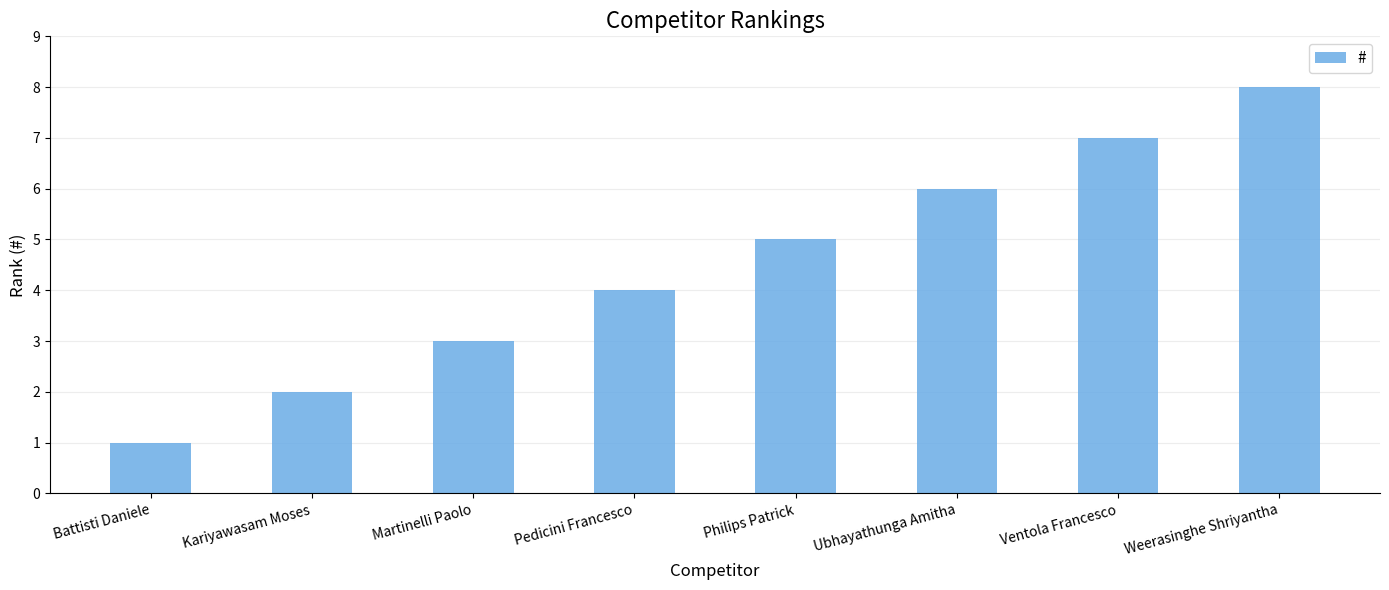

Reading left to right, transcribe all the data shown in this chart.

1	2	3	4	5	6	7	8